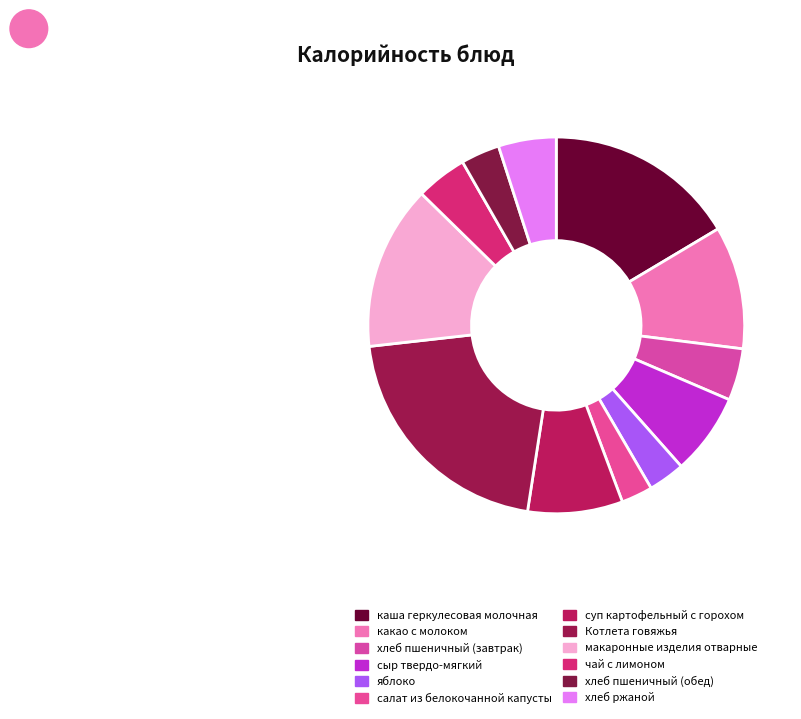

Rank the categories by value from highest to lowest.

Котлета говяжья, каша геркулесовая молочная, макаронные изделия отварные, какао с молоком, суп картофельный с горохом, сыр твердо-мягкий, хлеб ржаной, хлеб пшеничный (завтрак), чай с лимоном, хлеб пшеничный (обед), яблоко, салат из белокочанной капусты